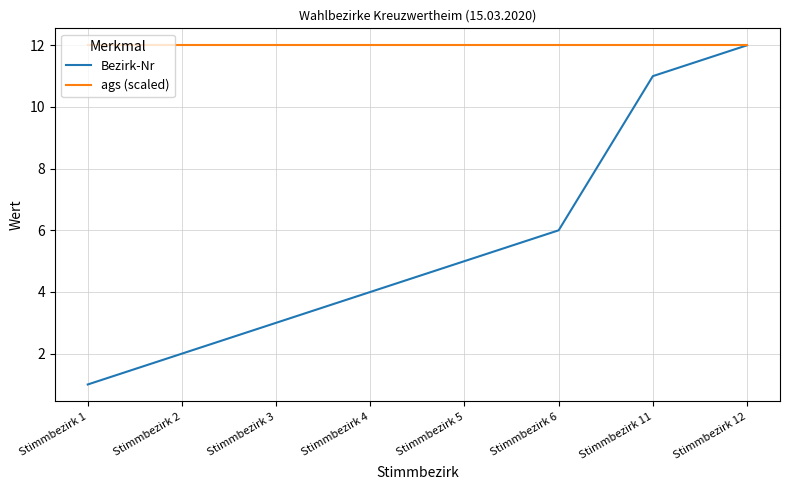

At which category is the sum across all series the highest?

Stimmbezirk 12